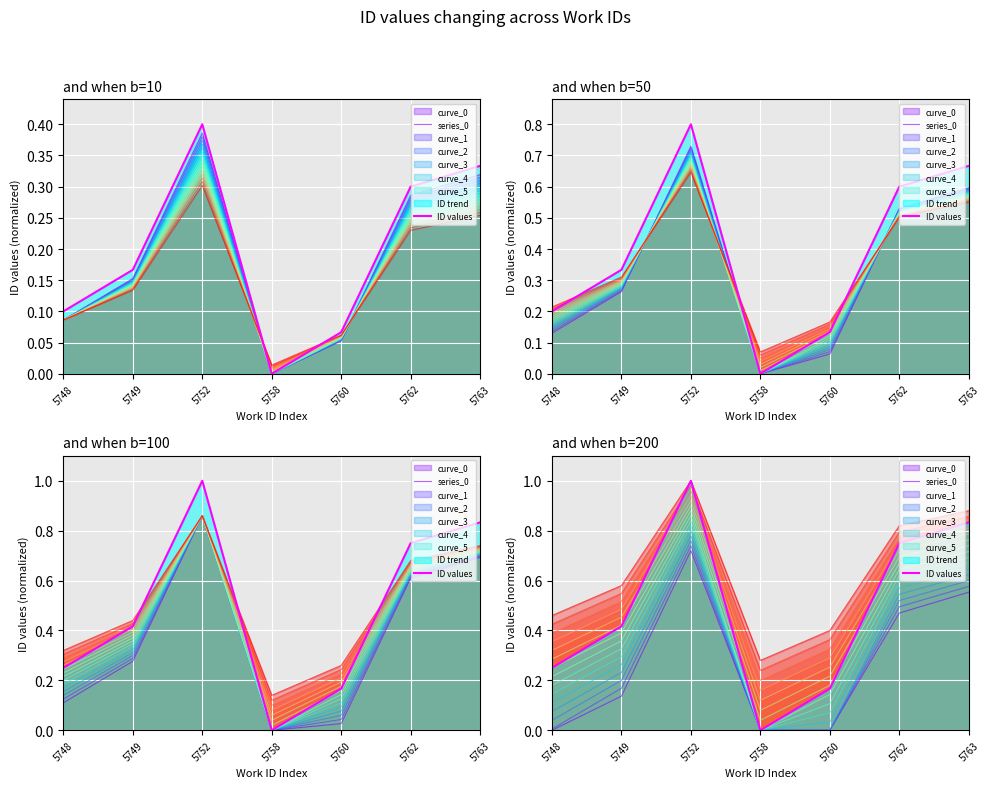

Between 5748 and 5760, which series saw the biggest shift?

ID values